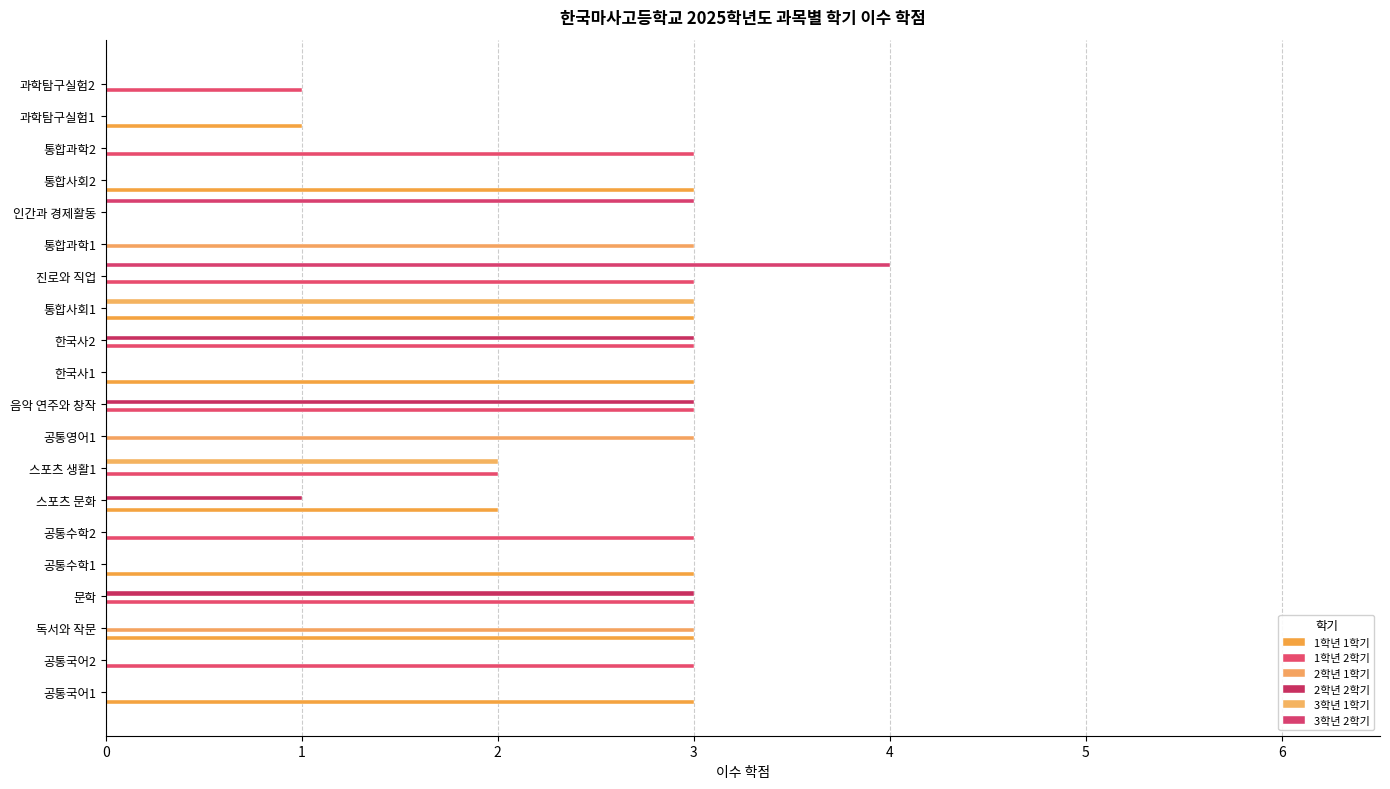

At how many categories does at least one series exceed 2?

16